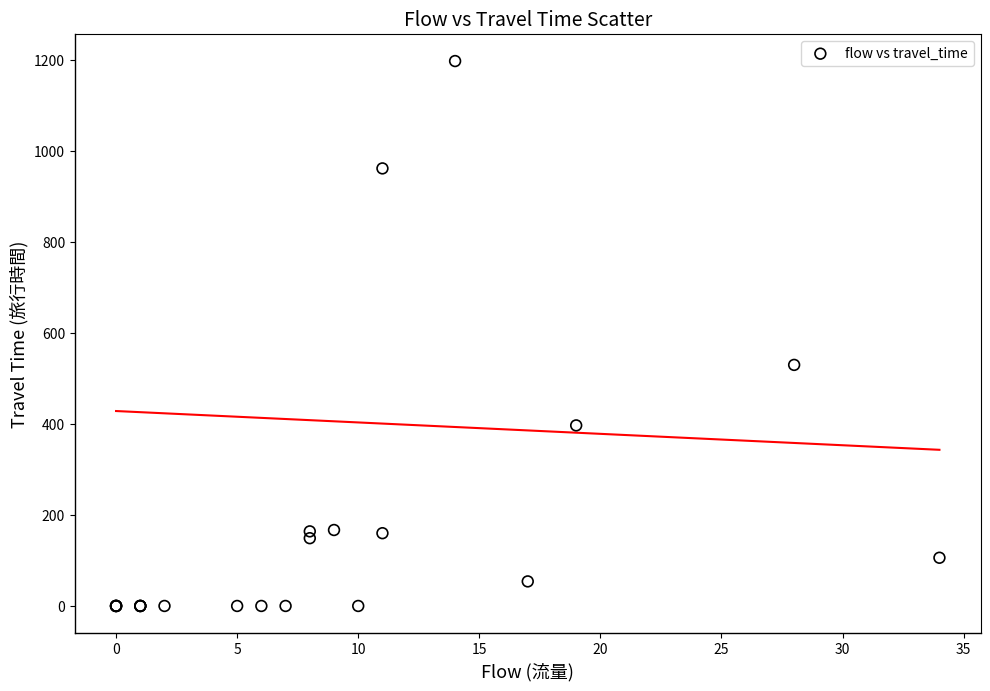

What Y value in the scatter plot is closest to 598?

529